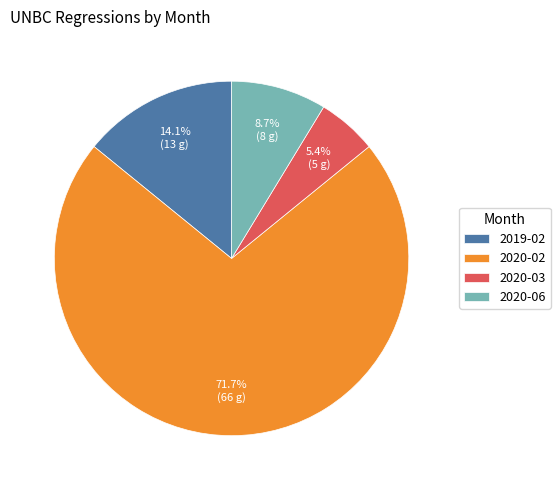

To the nearest percent, what is the difference between the largest and smallest slice percentages?

66%